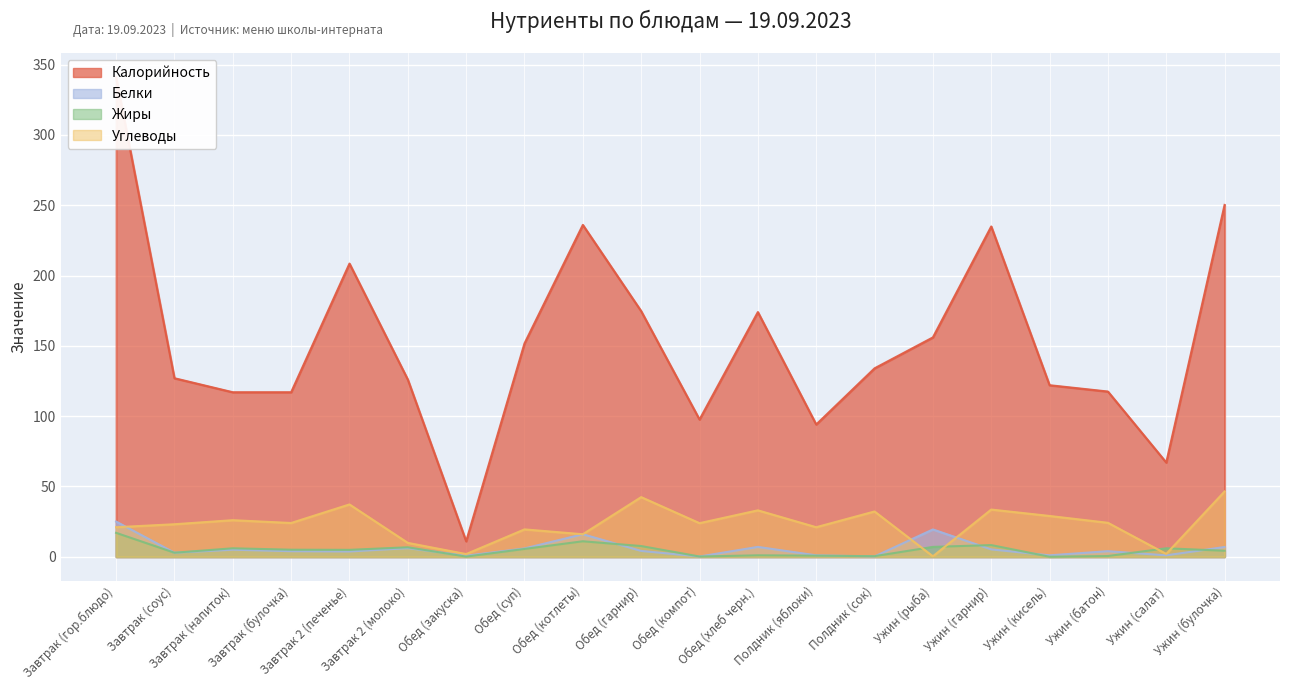

The value of Калорийность at Полдник (яблоки) is 94.1. True or false?

True